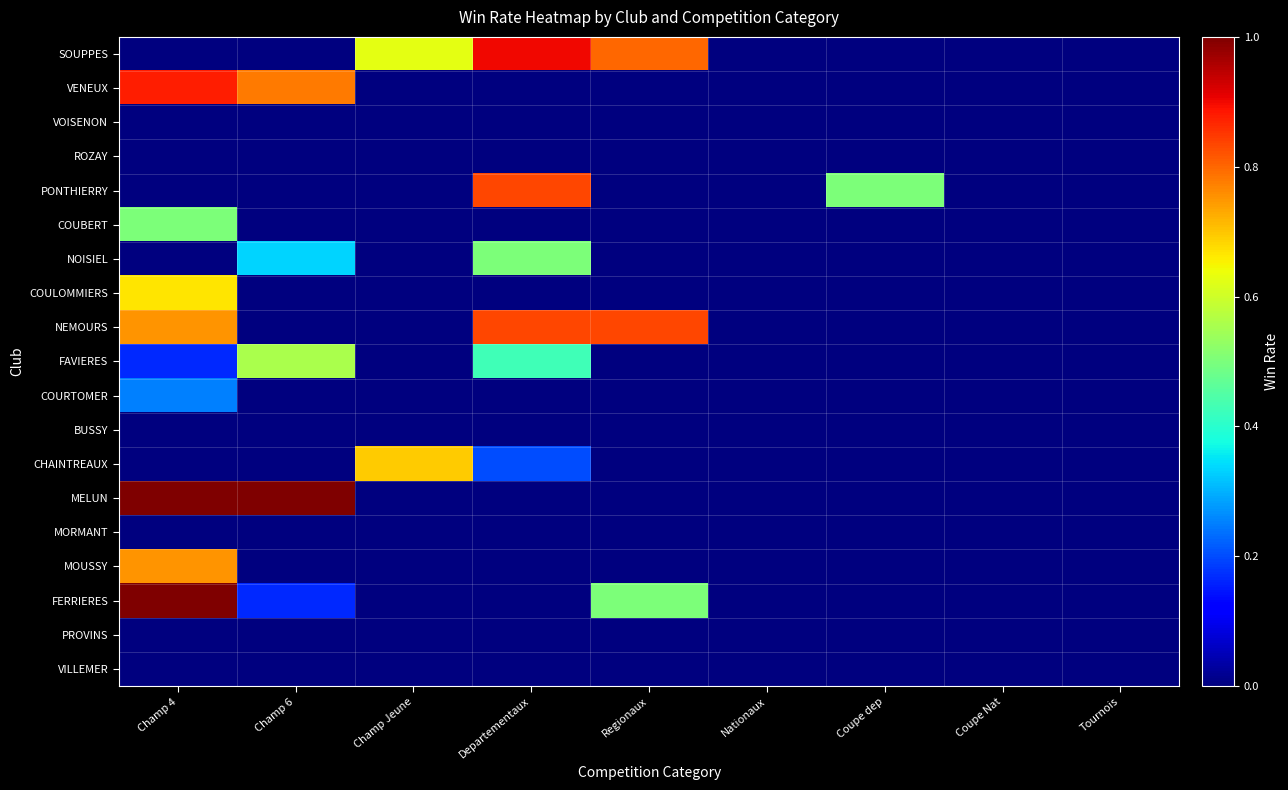

What is the total value across all series at Regionaux?

2.1